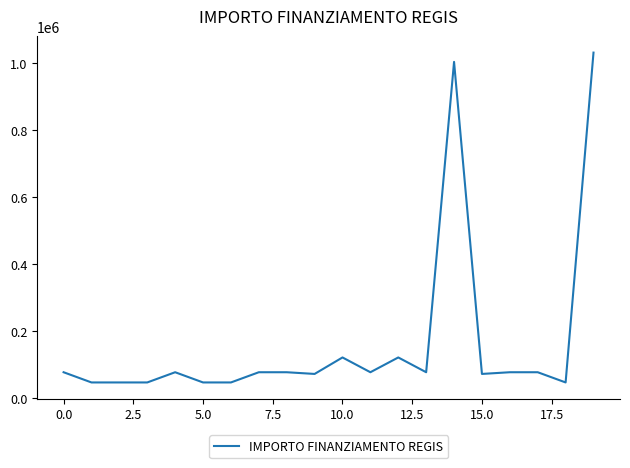

What is the greatest value displayed?

1031574